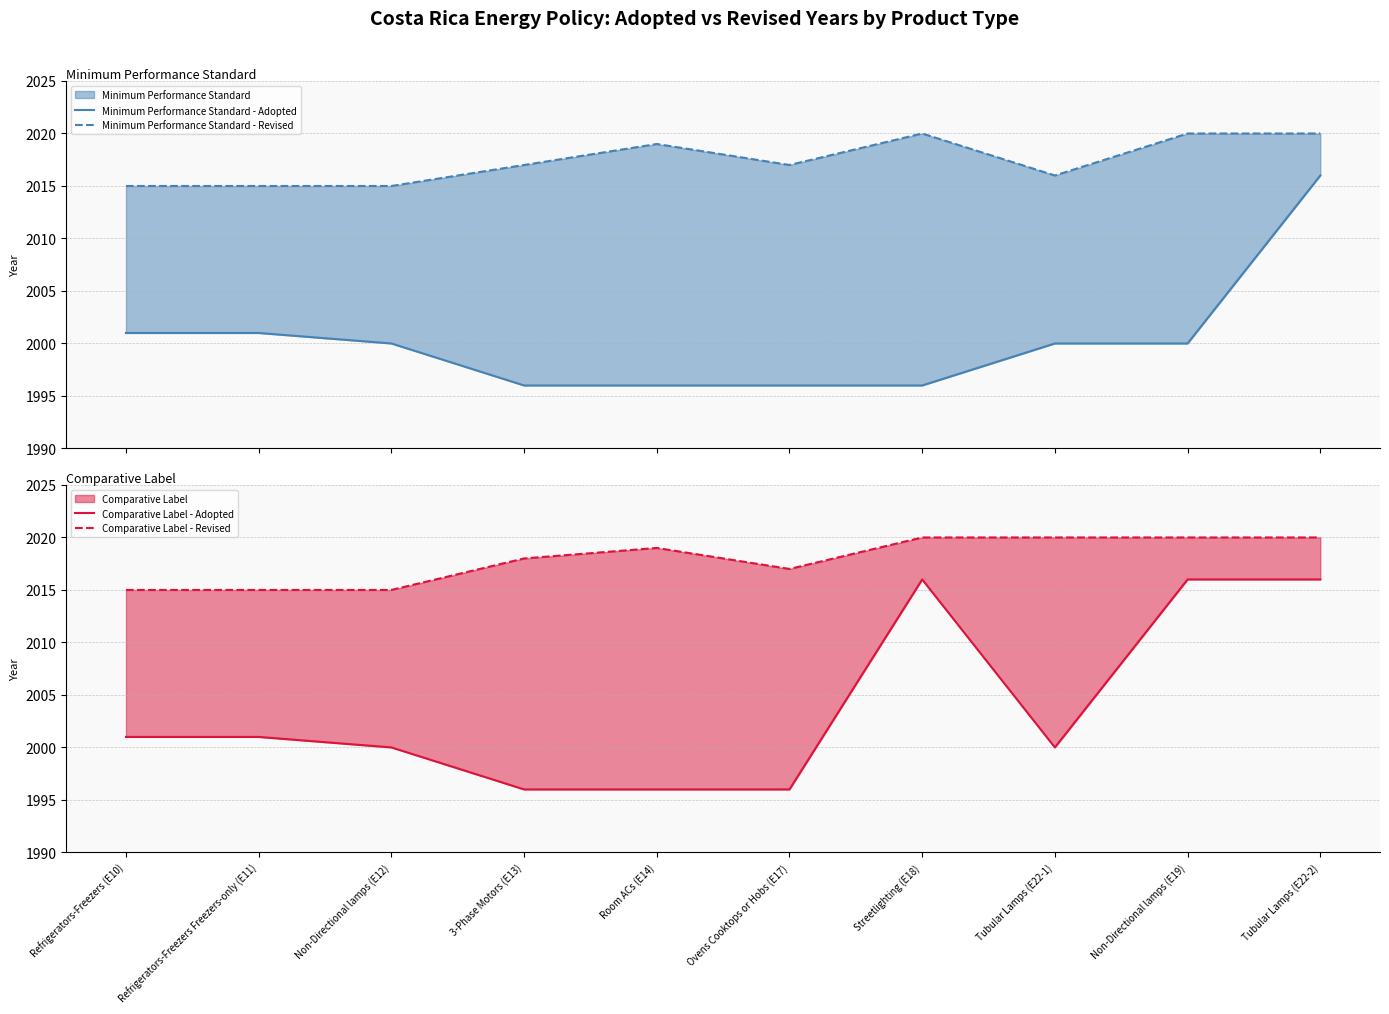

Reading left to right, what are all the values shown in this chart?

Minimum Performance Standard - Adopted: Refrigerators-Freezers (E10)=2001	Refrigerators-Freezers Freezers-only (E11)=2001	Non-Directional lamps (E12)=2000	3-Phase Motors (E13)=1996	Room ACs (E14)=1996	Ovens Cooktops or Hobs (E17)=1996	Streetlighting (E18)=1996	Tubular Lamps (E22-1)=2000	Non-Directional lamps (E19)=2000	Tubular Lamps (E22-2)=2016
Minimum Performance Standard - Revised: Refrigerators-Freezers (E10)=2015	Refrigerators-Freezers Freezers-only (E11)=2015	Non-Directional lamps (E12)=2015	3-Phase Motors (E13)=2017	Room ACs (E14)=2019	Ovens Cooktops or Hobs (E17)=2017	Streetlighting (E18)=2020	Tubular Lamps (E22-1)=2016	Non-Directional lamps (E19)=2020	Tubular Lamps (E22-2)=2020
Comparative Label - Adopted: Refrigerators-Freezers (E10)=2001	Refrigerators-Freezers Freezers-only (E11)=2001	Non-Directional lamps (E12)=2000	3-Phase Motors (E13)=1996	Room ACs (E14)=1996	Ovens Cooktops or Hobs (E17)=1996	Streetlighting (E18)=2016	Tubular Lamps (E22-1)=2000	Non-Directional lamps (E19)=2016	Tubular Lamps (E22-2)=2016
Comparative Label - Revised: Refrigerators-Freezers (E10)=2015	Refrigerators-Freezers Freezers-only (E11)=2015	Non-Directional lamps (E12)=2015	3-Phase Motors (E13)=2018	Room ACs (E14)=2019	Ovens Cooktops or Hobs (E17)=2017	Streetlighting (E18)=2020	Tubular Lamps (E22-1)=2020	Non-Directional lamps (E19)=2020	Tubular Lamps (E22-2)=2020